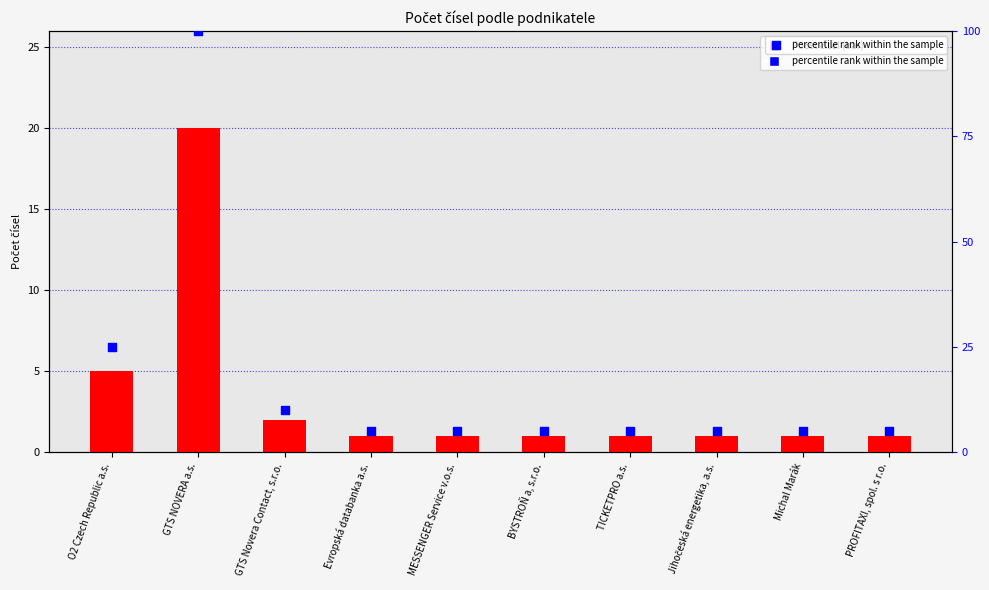

What is the total value across all series at BYSTROŇ a, s.r.o.?

6